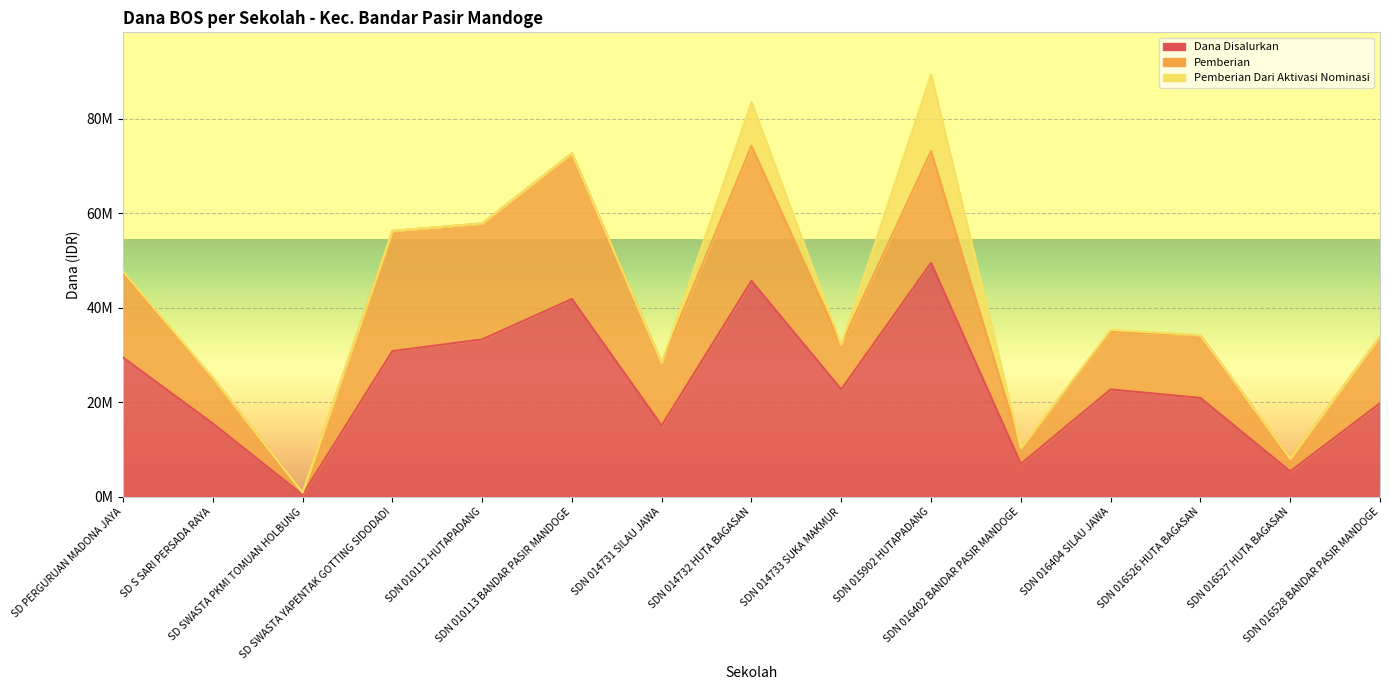

True or false: Pemberian and Dana Disalurkan intersect in this chart.

False